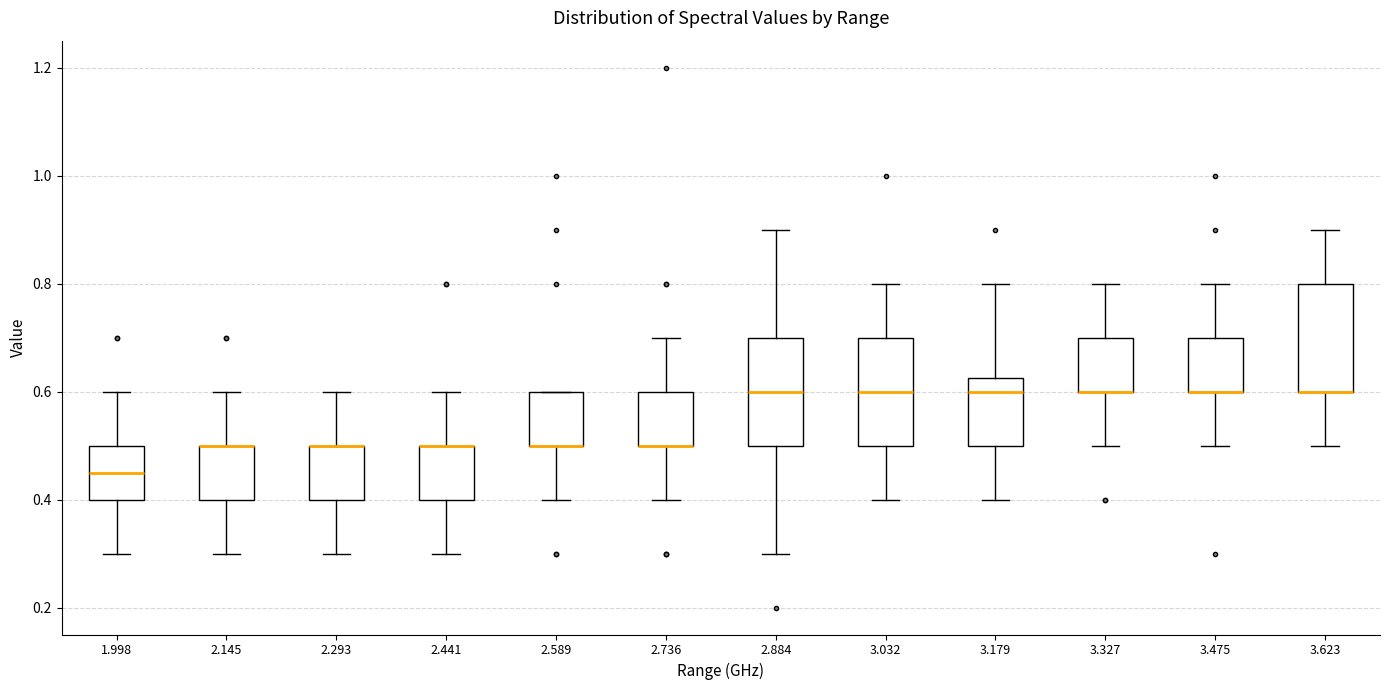

Reading left to right, transcribe this box plot: for each box, give where its median line is, the range the box spans, and where its two whiskers end, as read against the y-axis. The values are not printed on the chart, so give them approximately, as read against the axis.

1.998: median 0.46, box 0.40 to 0.50, whiskers 0.30 to 0.60
2.145: median 0.50 (drawn on the box's upper edge), box 0.40 to 0.50, whiskers 0.30 to 0.60
2.293: median 0.50 (drawn on the box's upper edge), box 0.40 to 0.50, whiskers 0.30 to 0.60
2.441: median 0.50 (drawn on the box's upper edge), box 0.40 to 0.50, whiskers 0.30 to 0.60
2.589: median 0.50 (drawn on the box's lower edge), box 0.50 to 0.60, whiskers 0.40 to 0.60
2.736: median 0.50 (drawn on the box's lower edge), box 0.50 to 0.60, whiskers 0.40 to 0.70
2.884: median 0.60, box 0.50 to 0.70, whiskers 0.30 to 0.90
3.032: median 0.60, box 0.50 to 0.70, whiskers 0.40 to 0.80
3.179: median 0.60, box 0.50 to 0.62, whiskers 0.40 to 0.80
3.327: median 0.60 (drawn on the box's lower edge), box 0.60 to 0.70, whiskers 0.50 to 0.80
3.475: median 0.60 (drawn on the box's lower edge), box 0.60 to 0.70, whiskers 0.50 to 0.80
3.623: median 0.60 (drawn on the box's lower edge), box 0.60 to 0.80, whiskers 0.50 to 0.90